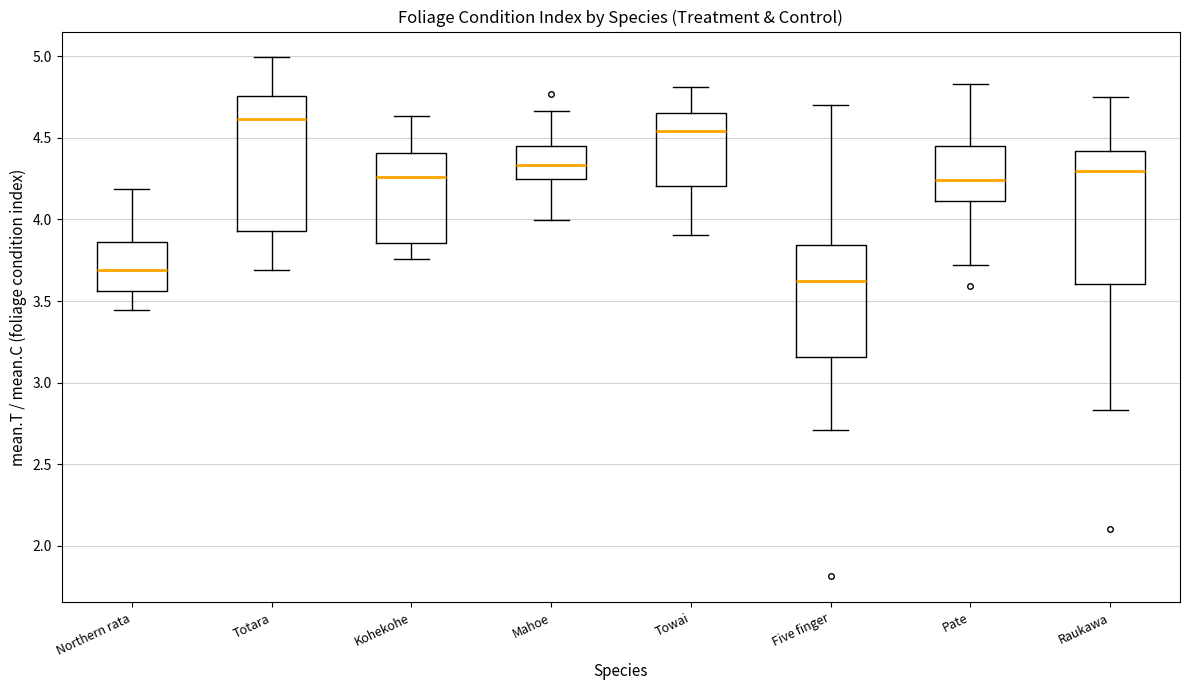

Where does the upper whisker of the box for Five finger end on the y-axis? The values are not printed on the chart, so give them approximately, as read against the axis.

4.70